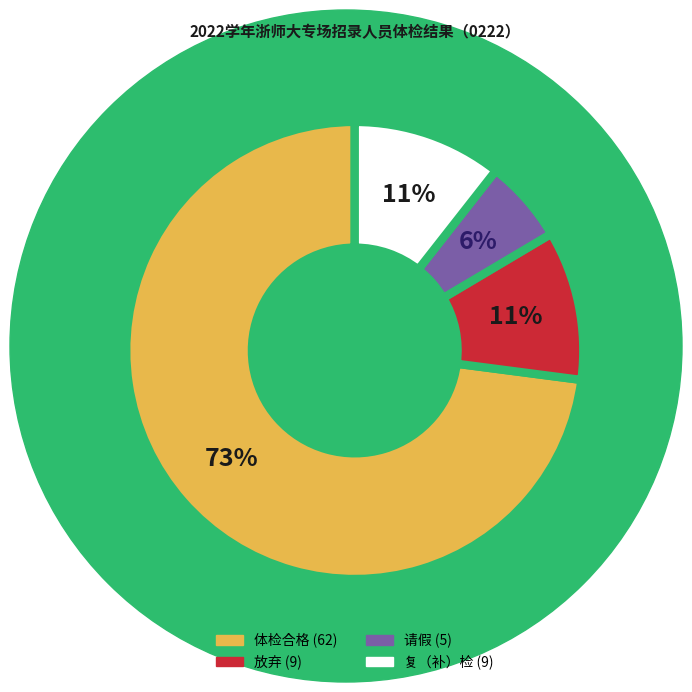

What is the majority slice?

体检合格